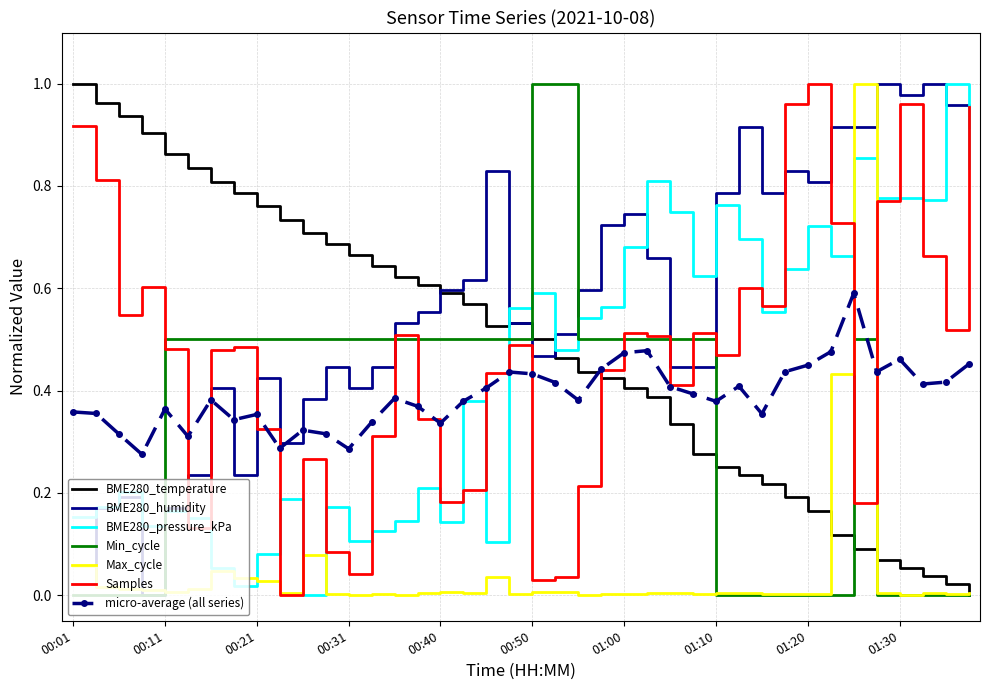

How many intersections are there between BME280_temperature and Samples?

1